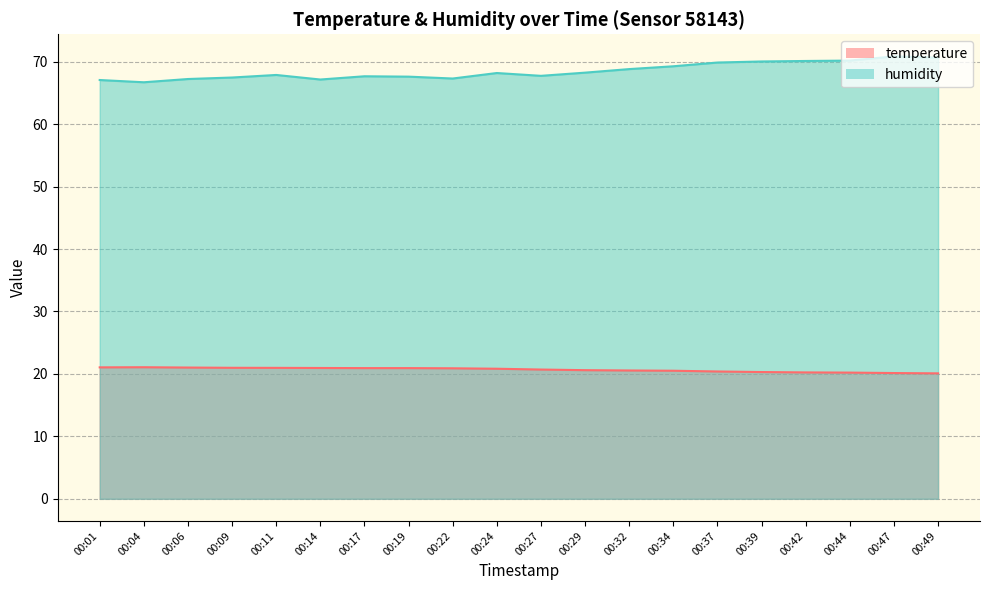

List the series in order of their peak value, lowest first.

temperature, humidity